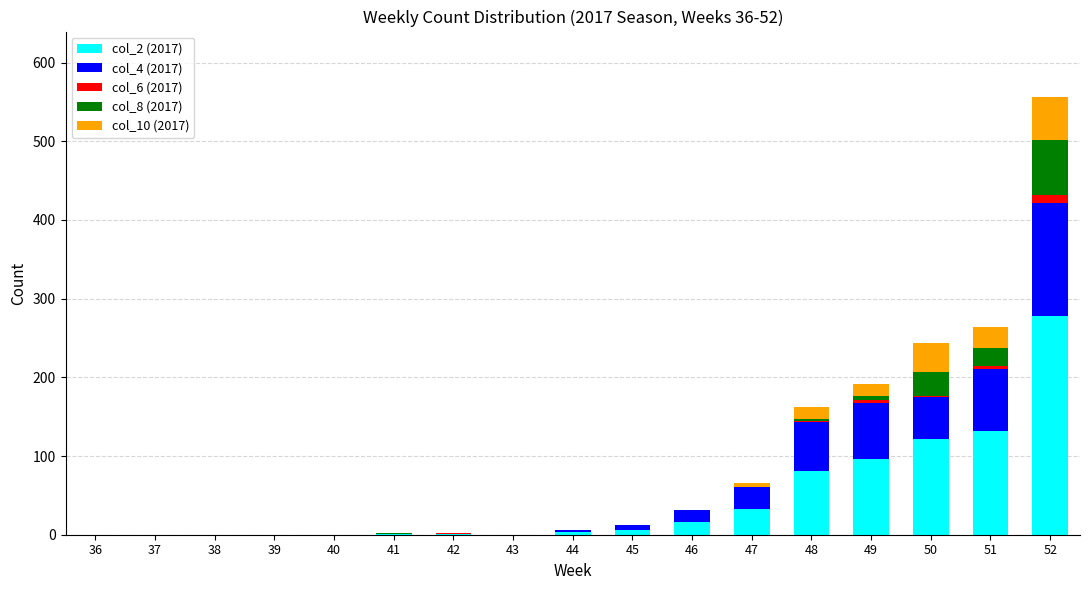

At which category is the sum across all series the highest?

52